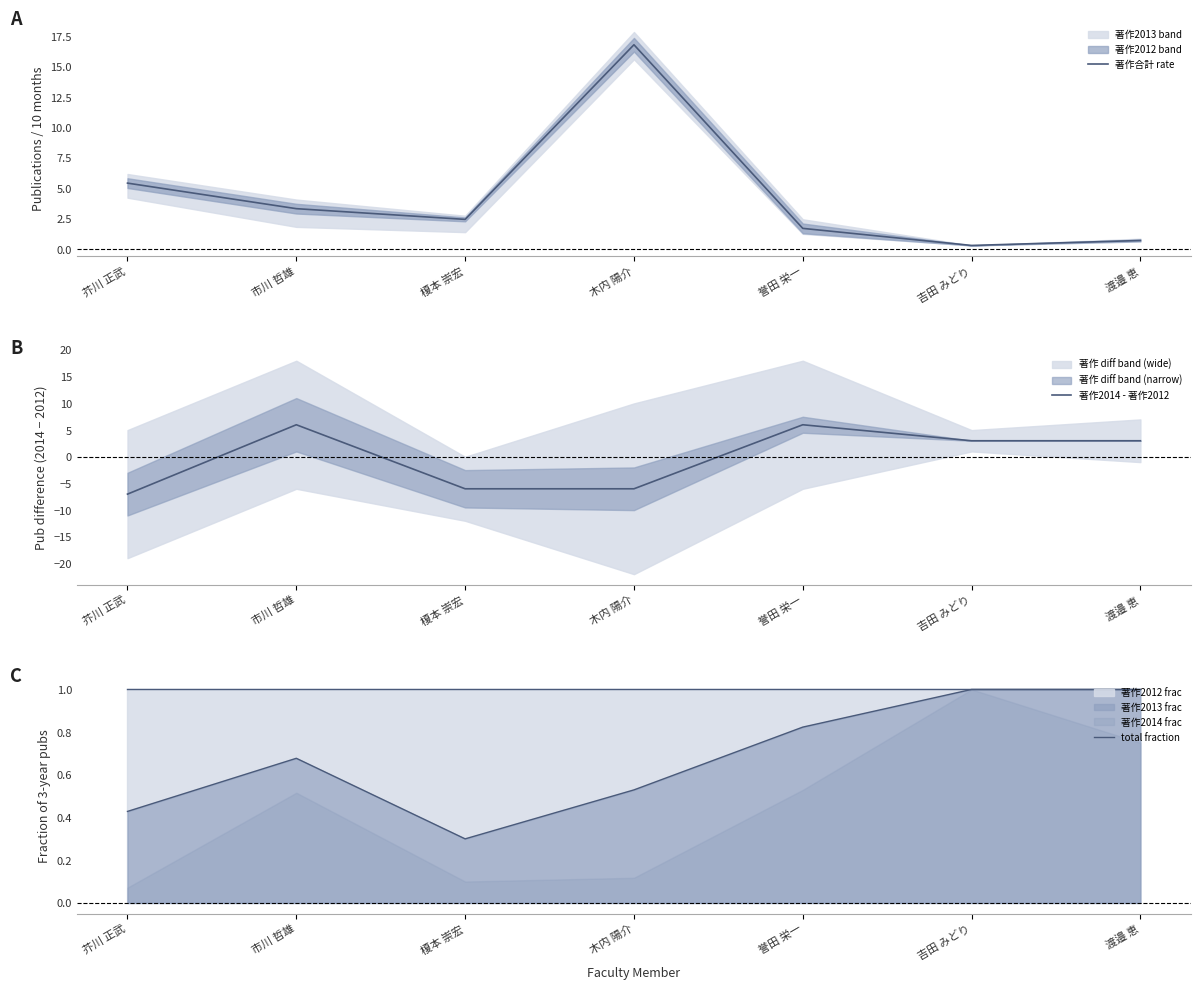

What is the maximum value shown in the chart?

16.8